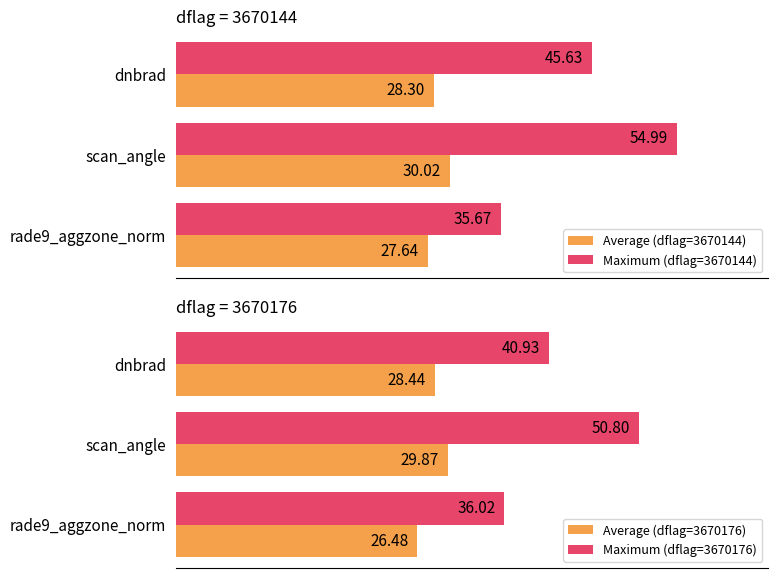

Which series has the largest total across all categories?

Maximum (dflag=3670144)